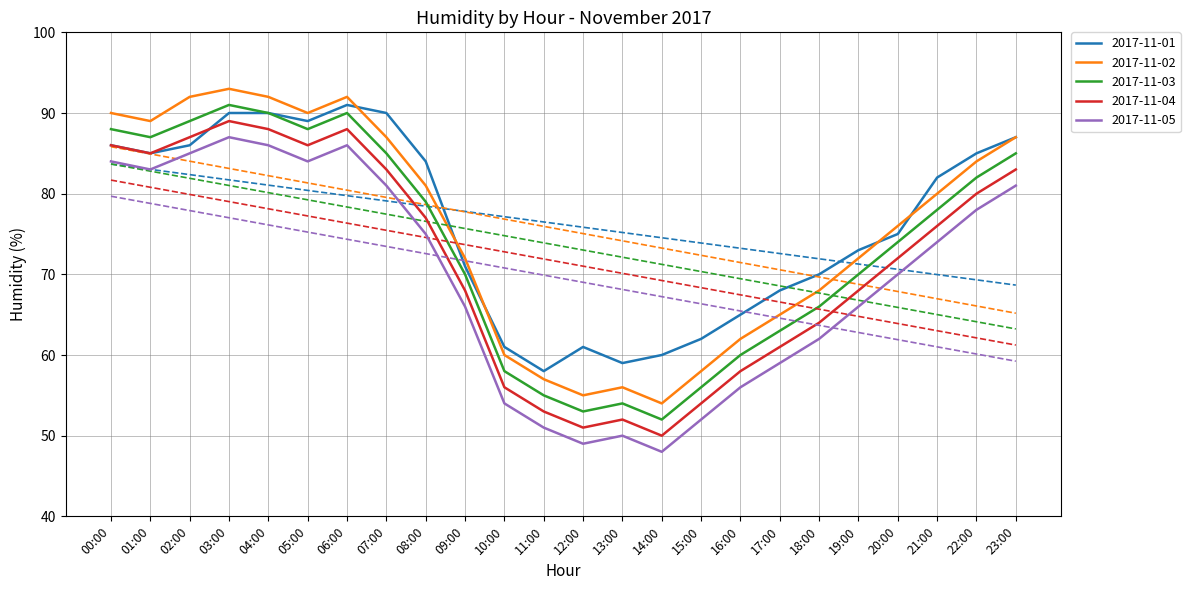

Where does the 2017-11-05 series first go above 74?

00:00